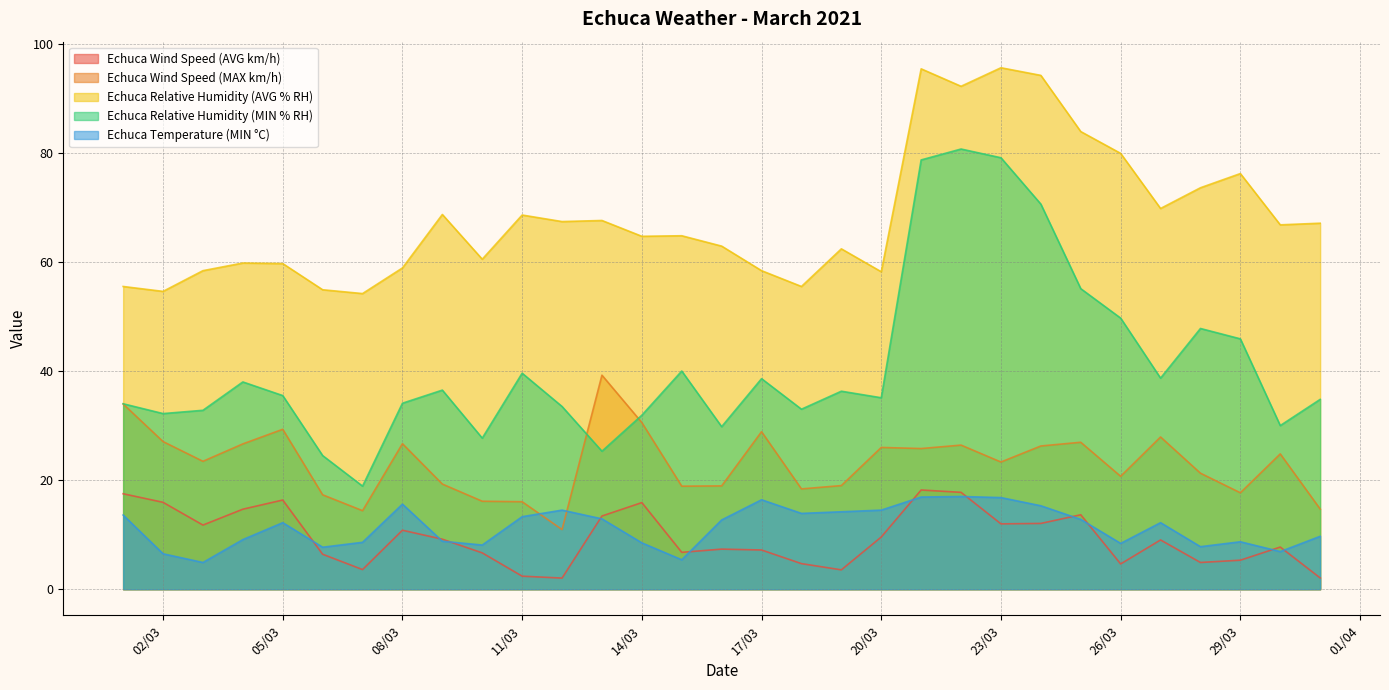

What is the lowest value of the Echuca Temperature (MIN °C) series?

4.9